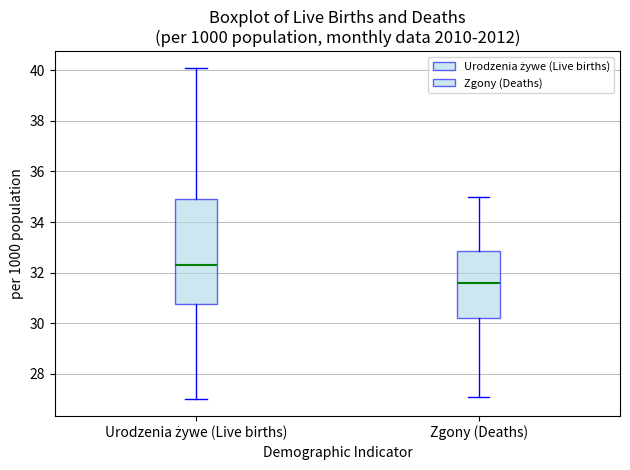

Reading left to right, read every box against the y-axis: the position of its median line, the range the box covers, and the ends of its whiskers. The values are not printed on the chart, so give them approximately, as read against the axis.

Urodzenia żywe (Live births): median 32.4, box 30.8 to 35.0, whiskers 27.0 to 40.2
Zgony (Deaths): median 31.6, box 30.2 to 32.8, whiskers 27.2 to 35.0